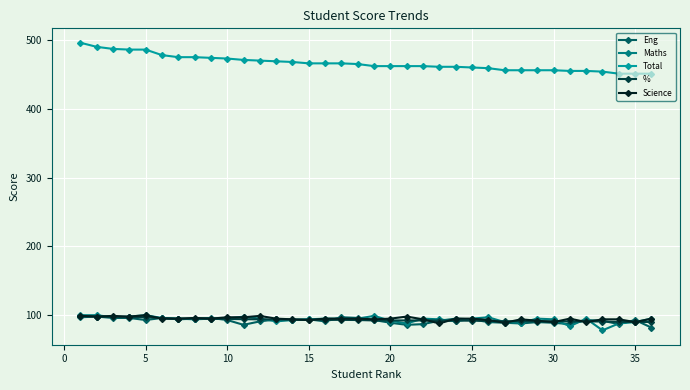

What is the value of the Maths point at the 17th from the left?

95.0